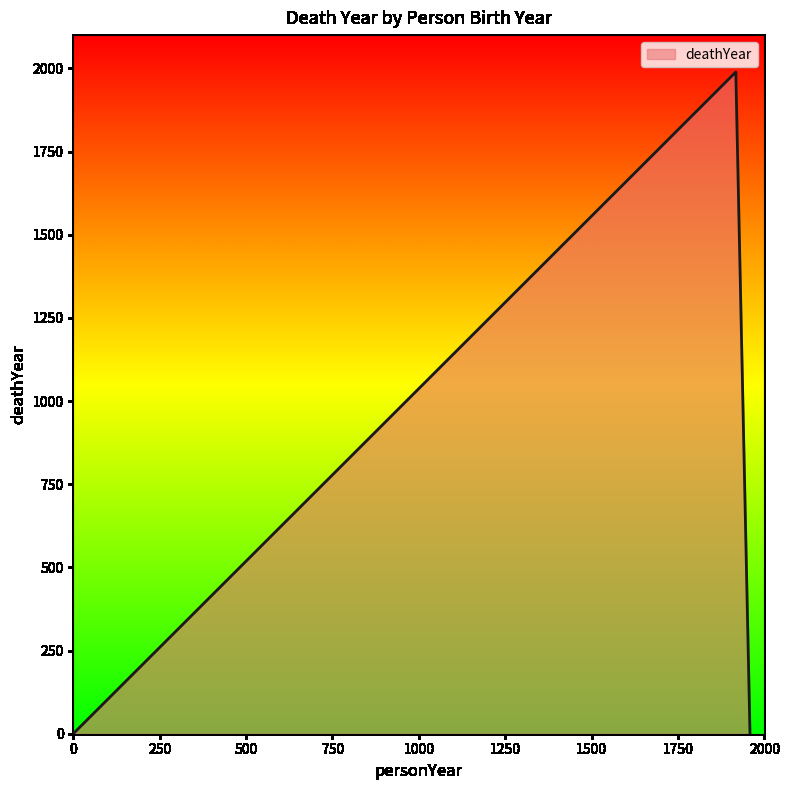

What is the greatest value displayed?

1989